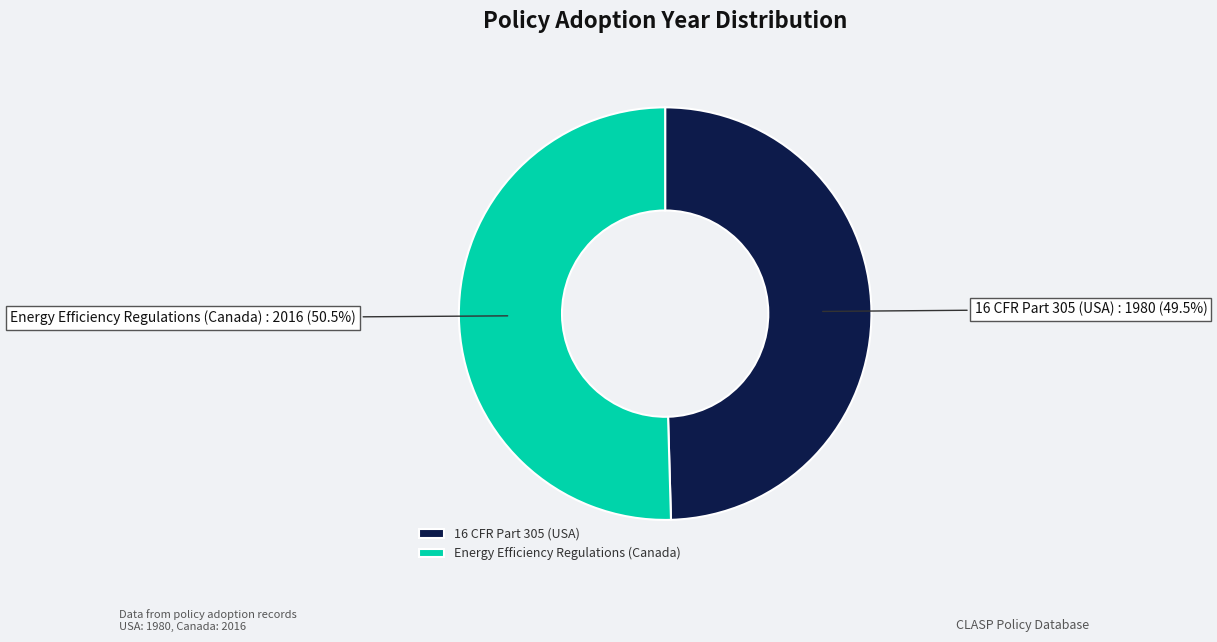

Is the sum of 16 CFR Part 305 (USA) and Energy Efficiency Regulations (Canada) greater than half?

Yes